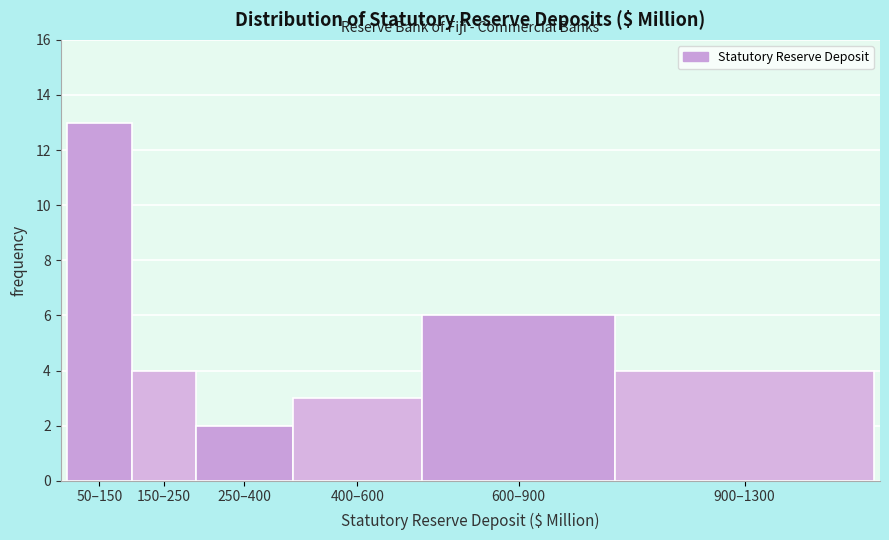

Reading left to right, transcribe all the data shown in this chart.

50–150=13	150–250=4	250–400=2	400–600=3	600–900=6	900–1300=4